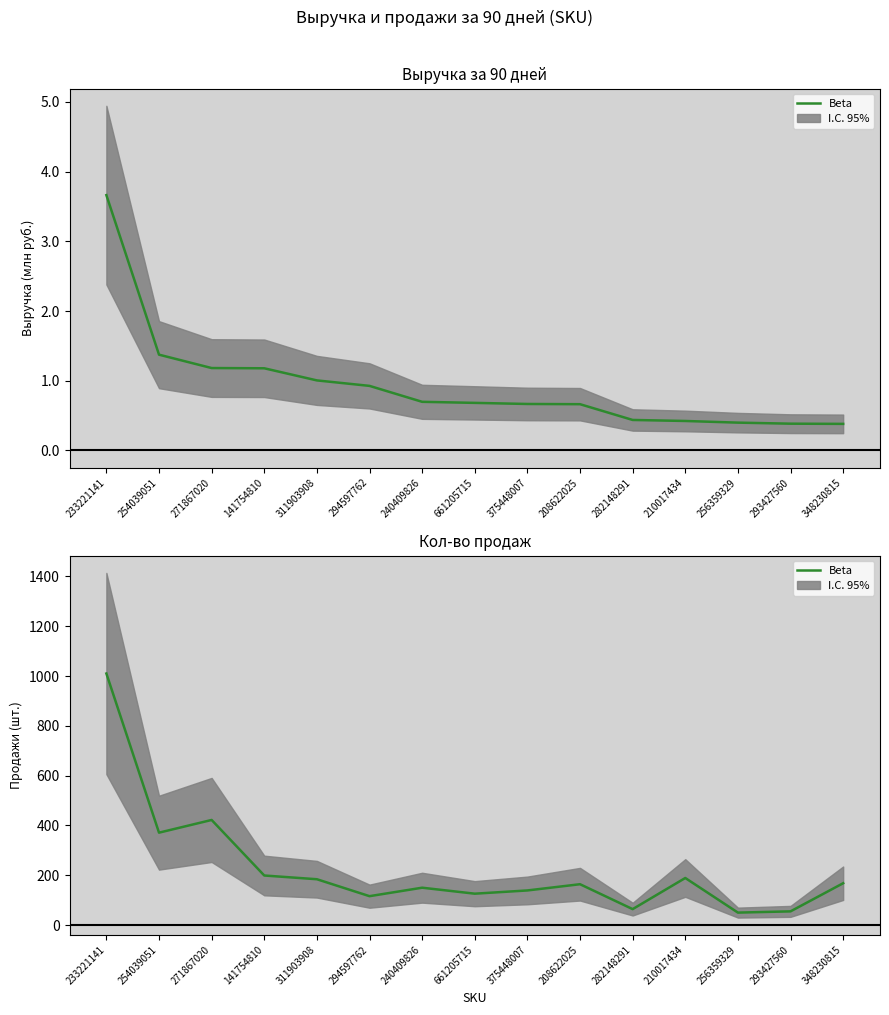

What is the greatest value displayed?

1010